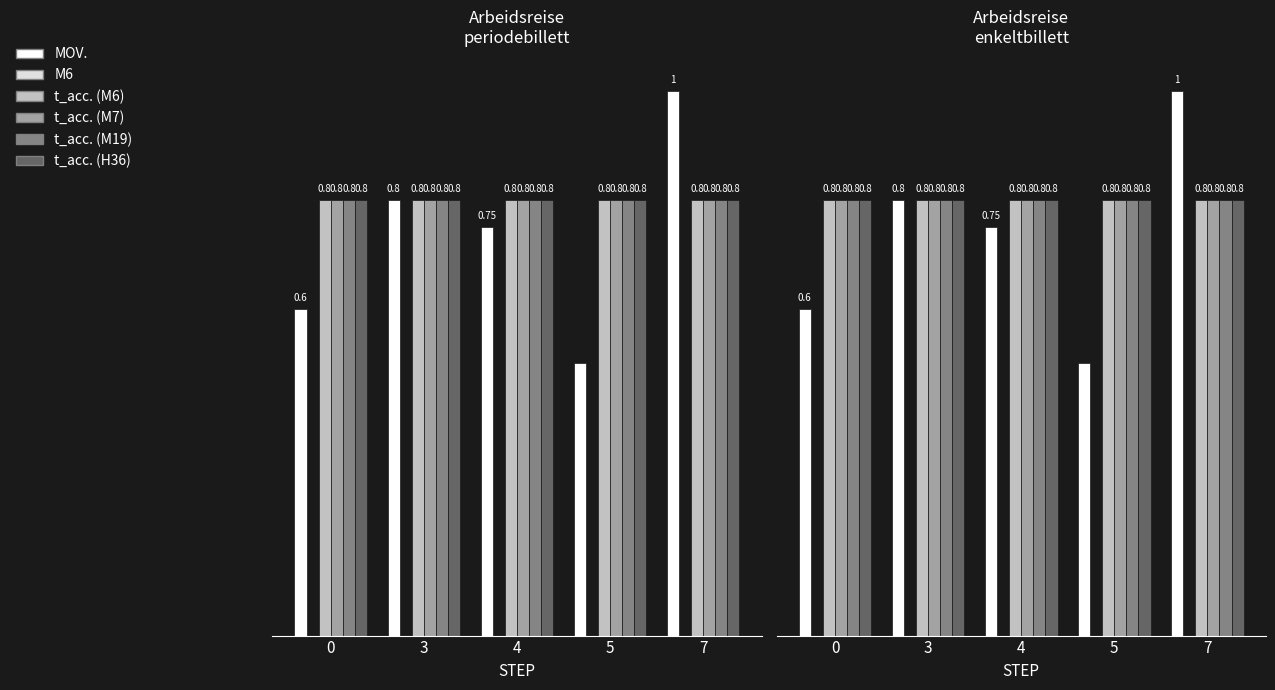

The t_acc. (H36) series shows 1.4 at 4. True or false?

False